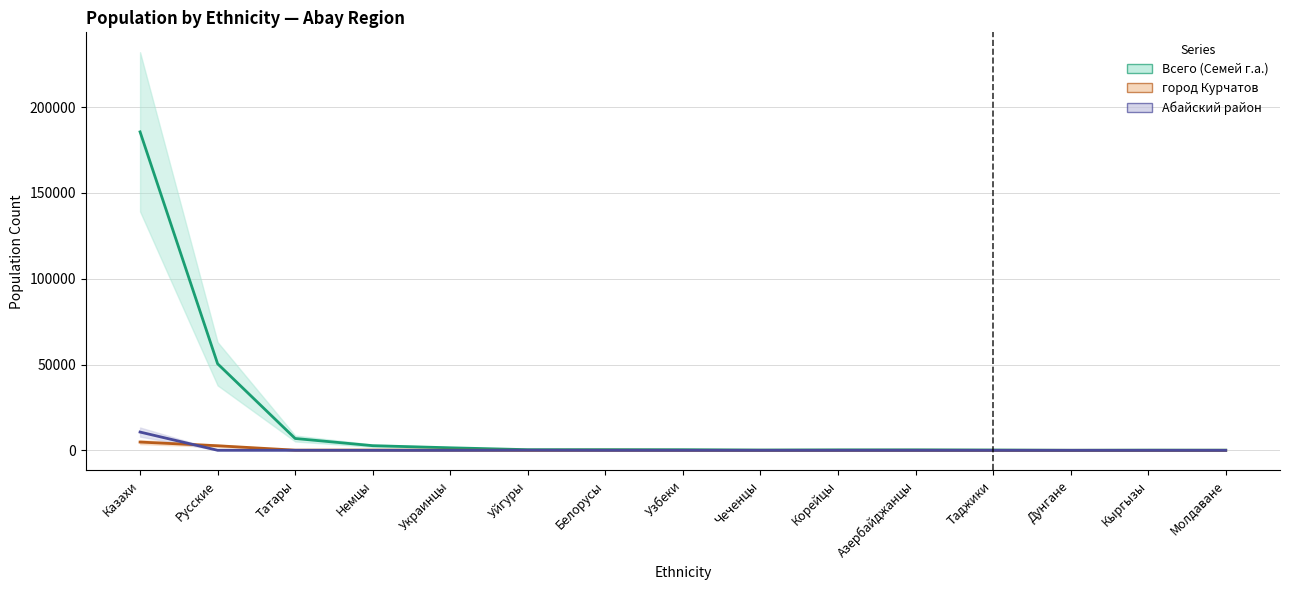

Which series has the largest total across all categories?

Всего (Семей г.а.)